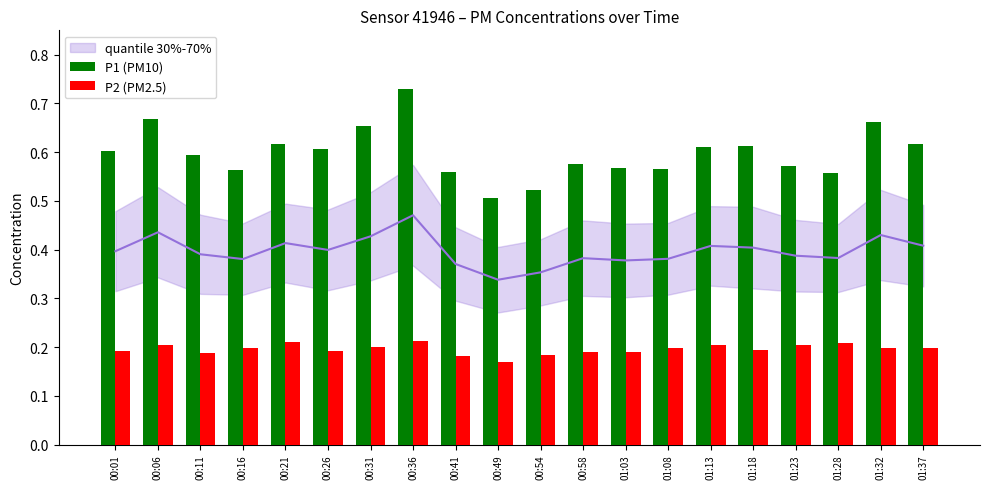

What is the difference between the maximum and minimum values in the P1 (PM10) series?

0.2